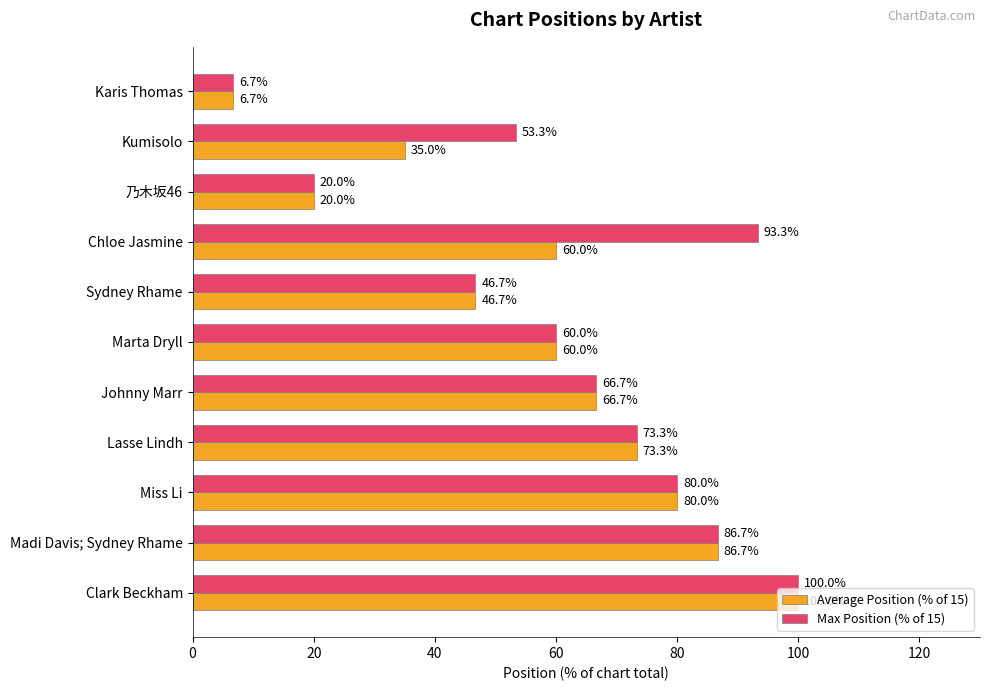

What is the difference between the Max Position (% of 15) values at Kumisolo and Chloe Jasmine?

40.0